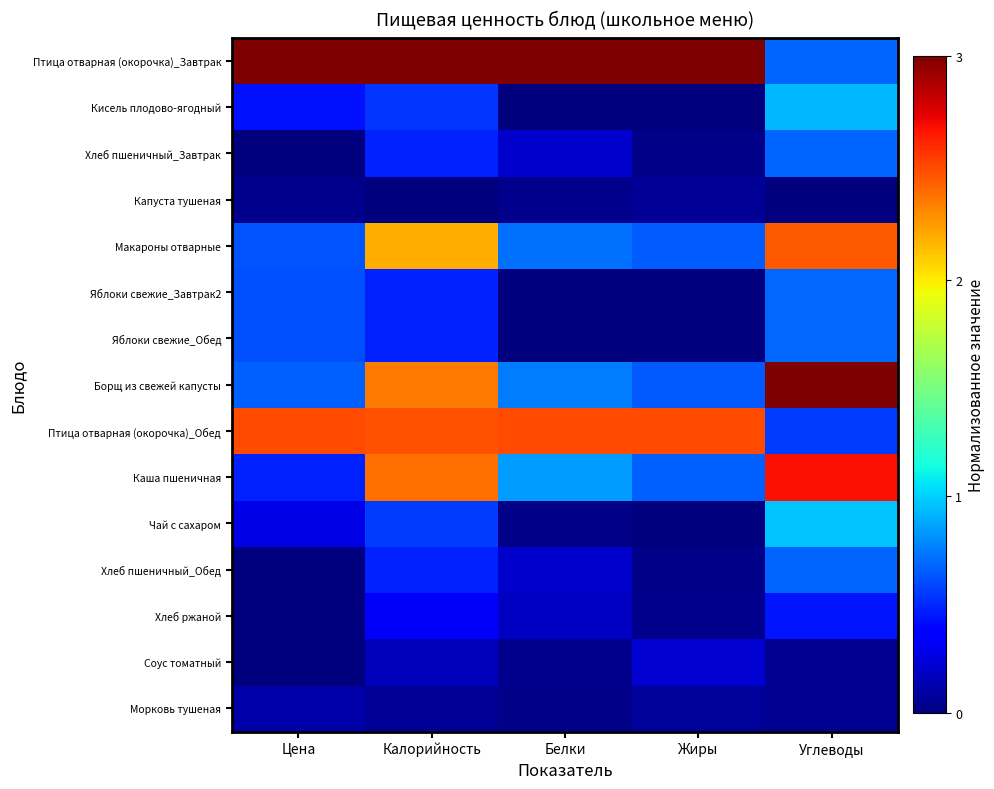

At which category does the chart reach its peak across all series?

Цена